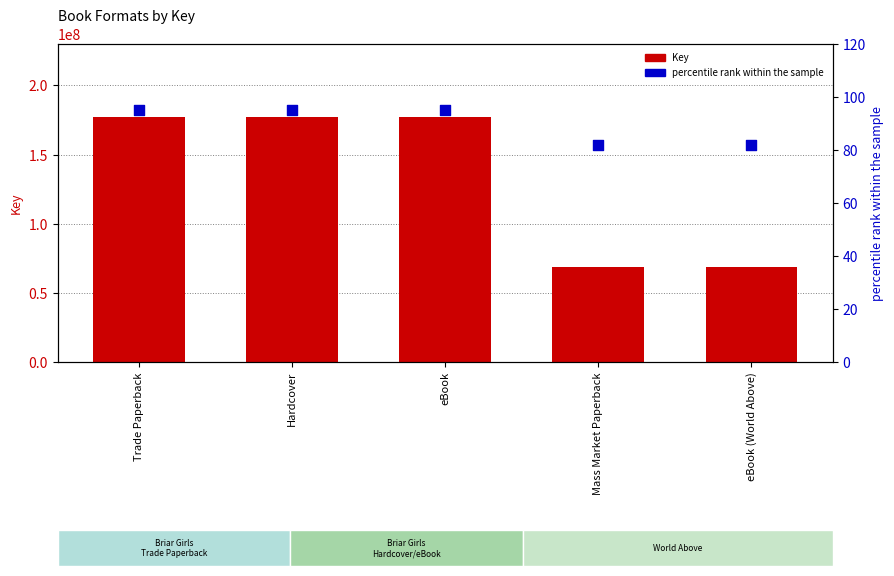

Which series contains the lowest Y value?

percentile rank within the sample